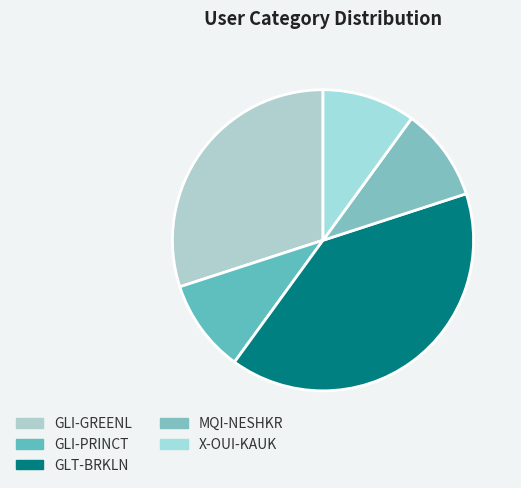

Which has a higher value, GLT-BRKLN or GLI-GREENL?

GLT-BRKLN